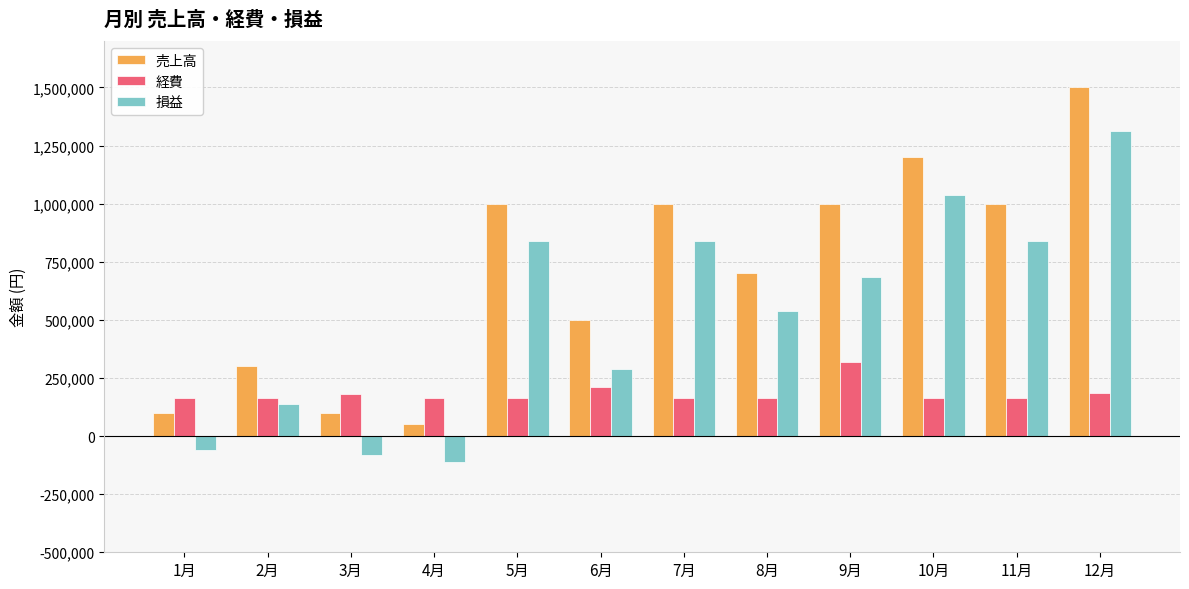

What is the total value across all series at 2月?

600000